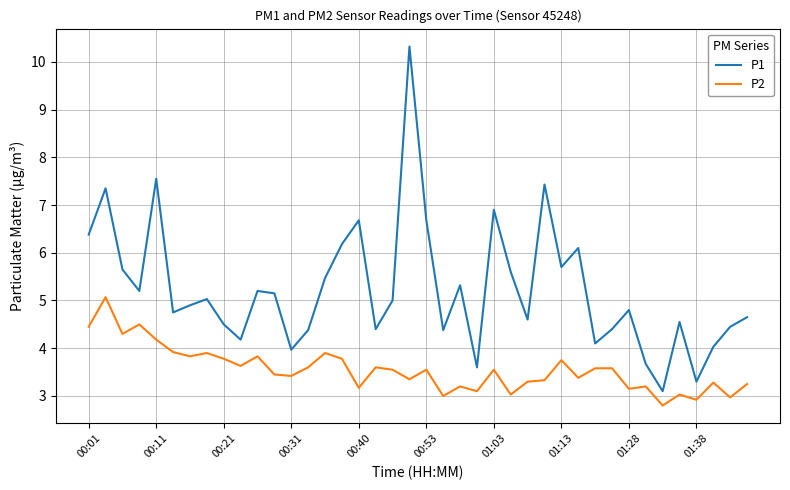

Rank the series by their average value, from highest to lowest.

P1, P2